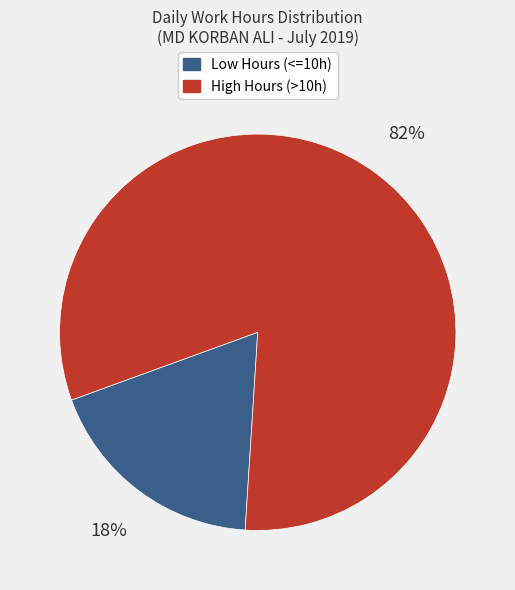

How many slices are in this pie chart?

2